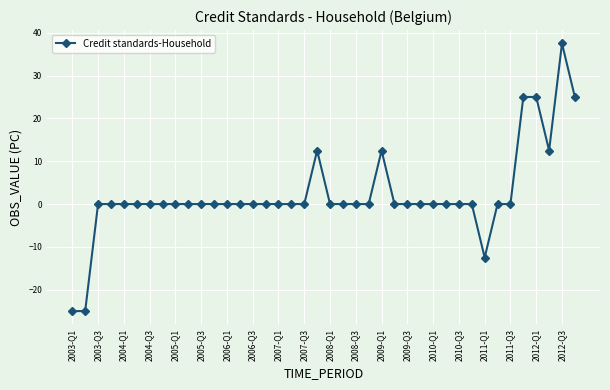

What is the value of the 1st point from the left?

-25.0